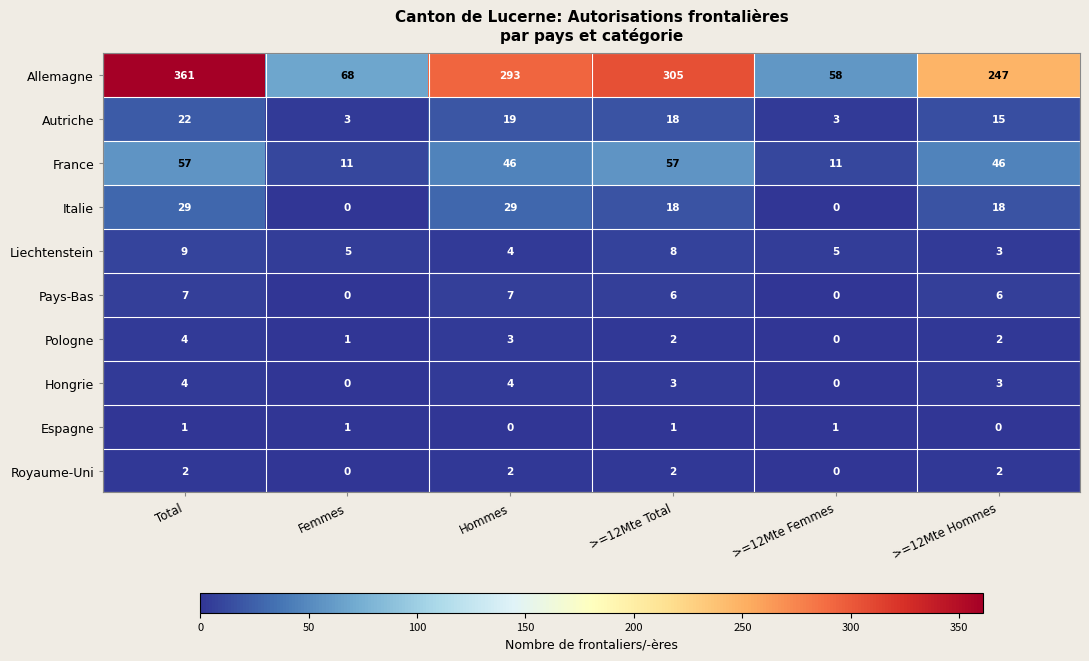

What is the difference between the maximum and minimum values in the France series?

46